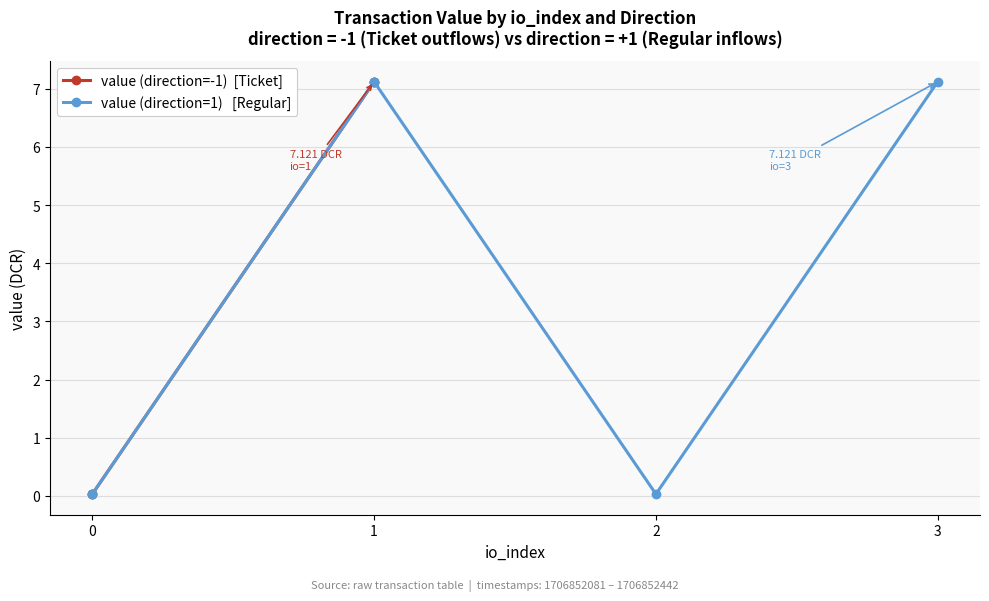

Where is the first local minimum for value (direction=1)   [Regular]?

2